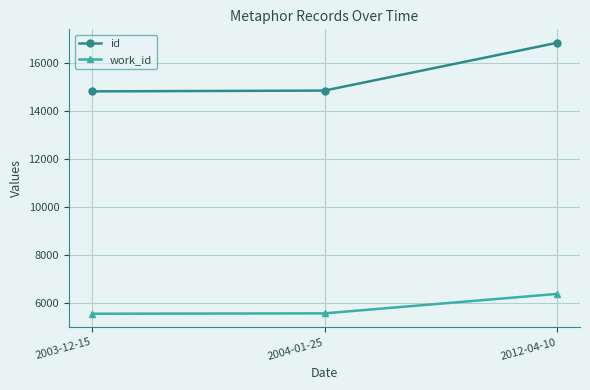

Is the value of work_id at 2004-01-25 greater than the value of id at 2012-04-10?

No